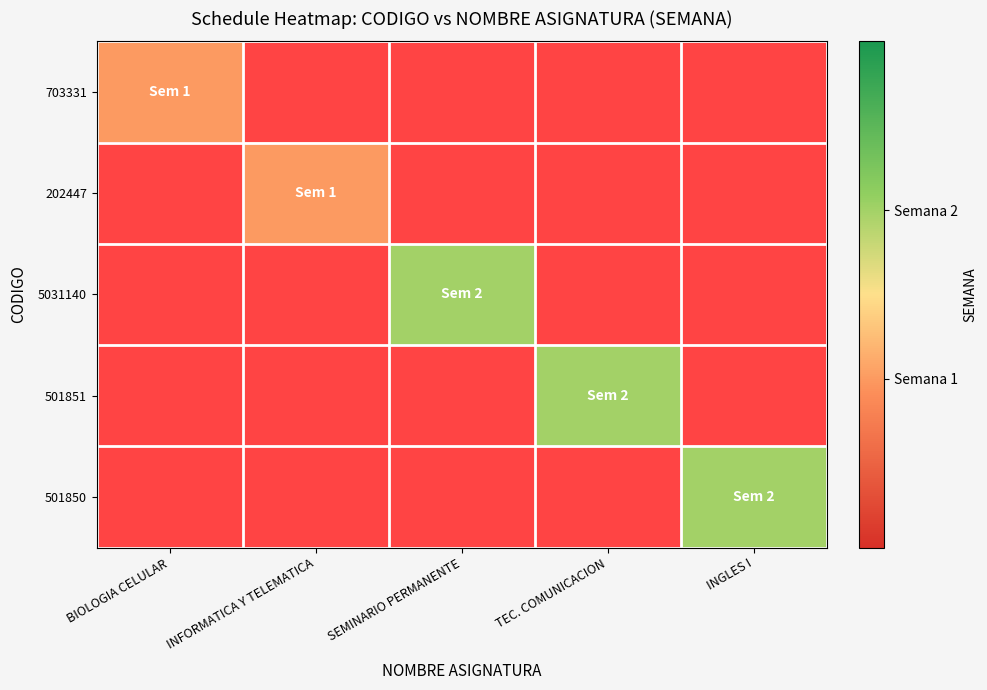

Count the number of data series in this chart.

5